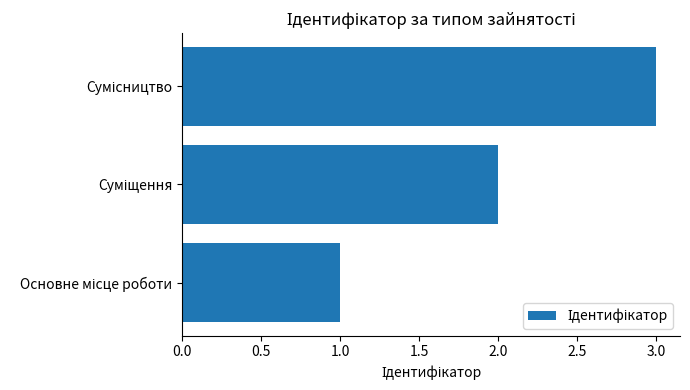

What is the maximum value shown in the chart?

3